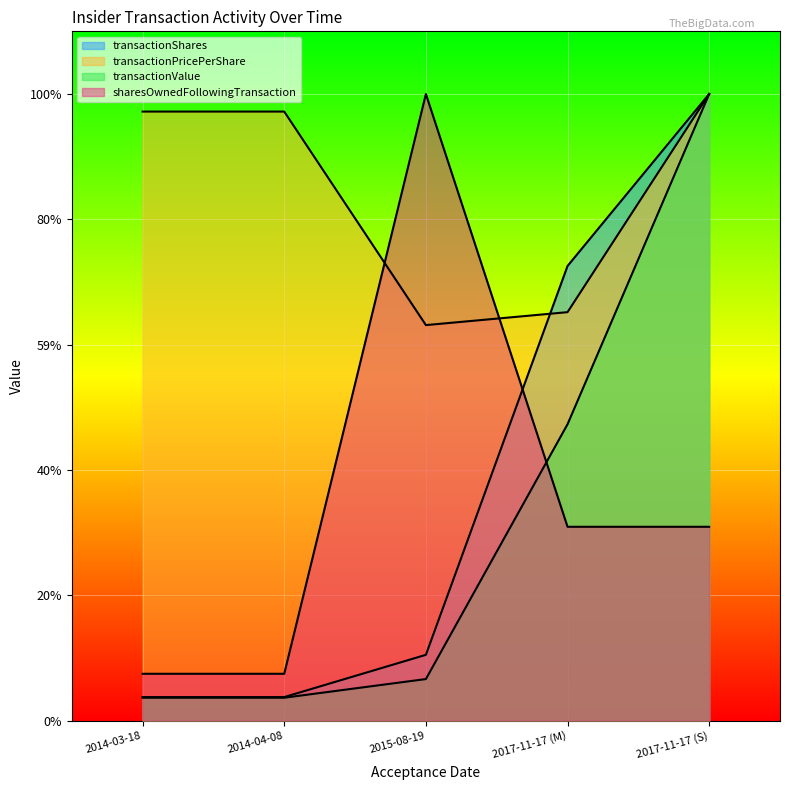

The value of transactionPricePerShare at 2015-08-19 is 451621.4. True or false?

False